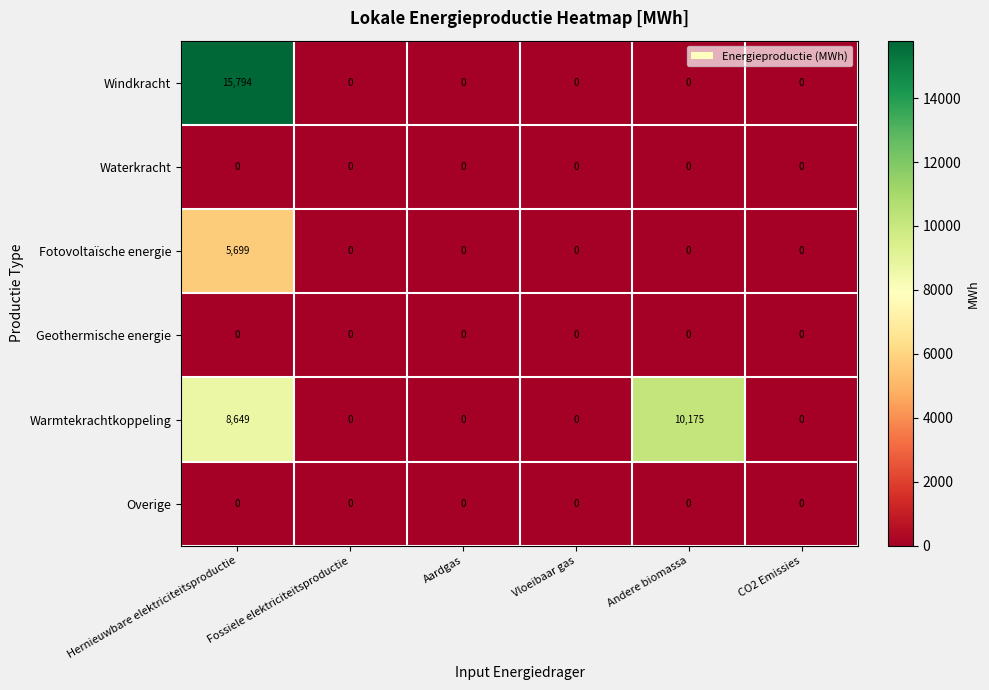

The value of Windkracht at Andere biomassa is 0. True or false?

True